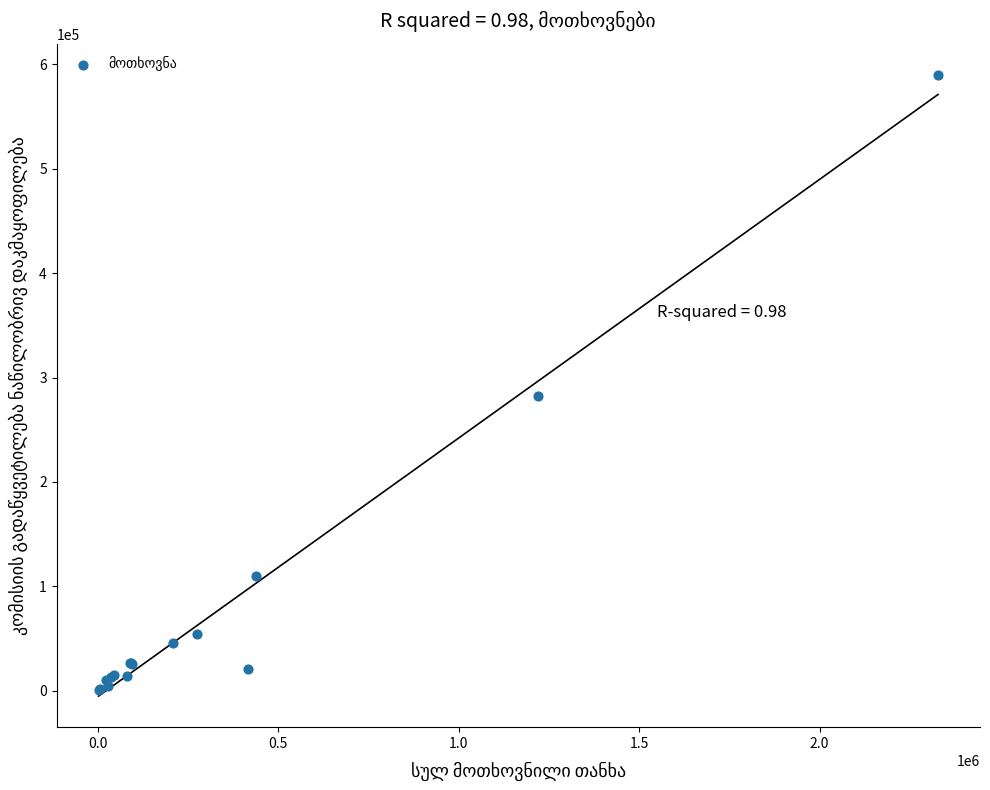

What Y value in the scatter plot is closest to 295209?

282609.4